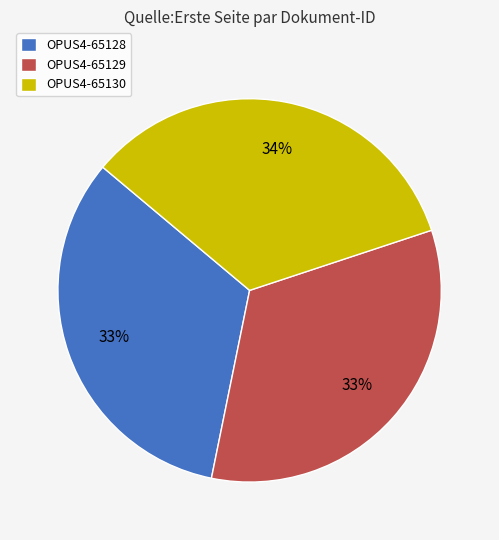

How many slices are in this pie chart?

3